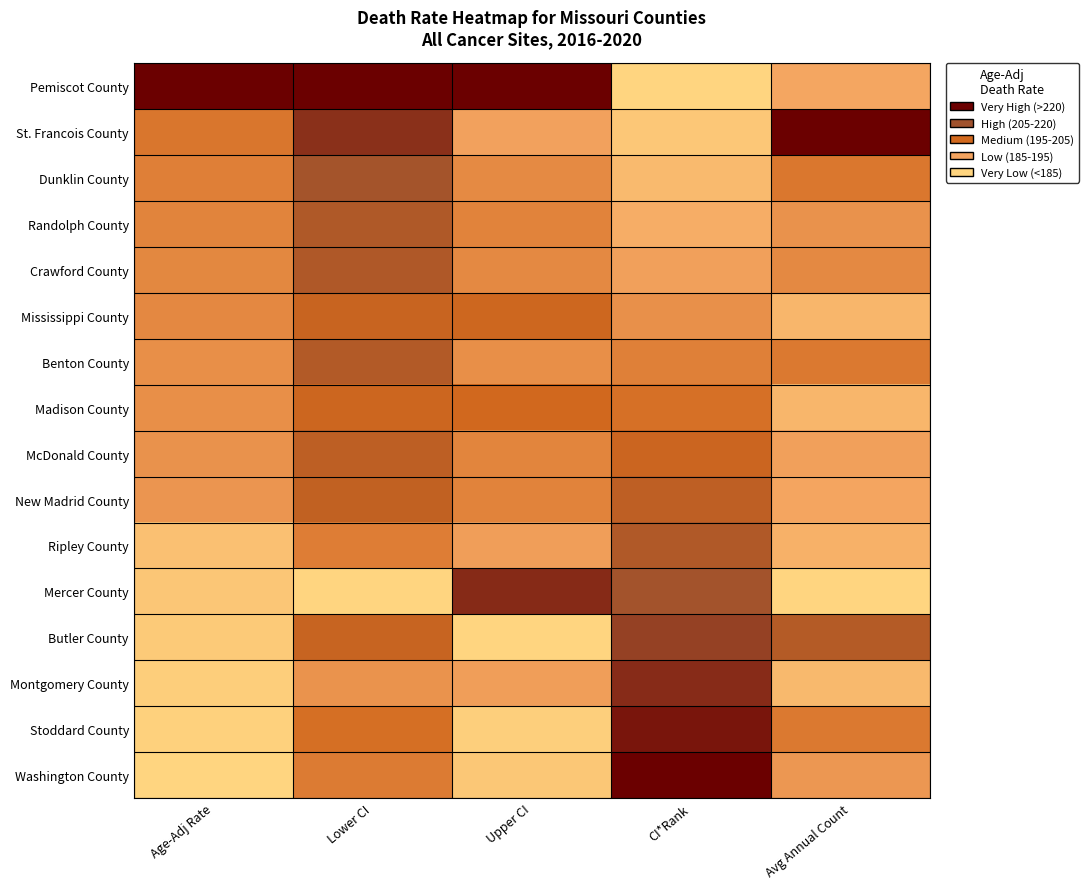

Reading left to right, extract all data points from this chart.

Pemiscot County: Age-Adj Rate=1.0	Lower CI=1.0	Upper CI=1.0	CI*Rank=0.0	Avg Annual Count=0.2
St. Francois County: Age-Adj Rate=0.4	Lower CI=0.9	Upper CI=0.3	CI*Rank=0.1	Avg Annual Count=1.0
Dunklin County: Age-Adj Rate=0.4	Lower CI=0.7	Upper CI=0.4	CI*Rank=0.1	Avg Annual Count=0.4
Randolph County: Age-Adj Rate=0.4	Lower CI=0.7	Upper CI=0.4	CI*Rank=0.2	Avg Annual Count=0.3
Crawford County: Age-Adj Rate=0.4	Lower CI=0.7	Upper CI=0.4	CI*Rank=0.3	Avg Annual Count=0.4
Mississippi County: Age-Adj Rate=0.4	Lower CI=0.5	Upper CI=0.5	CI*Rank=0.3	Avg Annual Count=0.2
Benton County: Age-Adj Rate=0.3	Lower CI=0.7	Upper CI=0.3	CI*Rank=0.4	Avg Annual Count=0.4
Madison County: Age-Adj Rate=0.3	Lower CI=0.5	Upper CI=0.5	CI*Rank=0.5	Avg Annual Count=0.2
McDonald County: Age-Adj Rate=0.3	Lower CI=0.6	Upper CI=0.4	CI*Rank=0.5	Avg Annual Count=0.3
New Madrid County: Age-Adj Rate=0.3	Lower CI=0.6	Upper CI=0.4	CI*Rank=0.6	Avg Annual Count=0.2
Ripley County: Age-Adj Rate=0.1	Lower CI=0.4	Upper CI=0.3	CI*Rank=0.7	Avg Annual Count=0.2
Mercer County: Age-Adj Rate=0.1	Lower CI=0.0	Upper CI=0.9	CI*Rank=0.7	Avg Annual Count=0.0
Butler County: Age-Adj Rate=0.1	Lower CI=0.6	Upper CI=0.0	CI*Rank=0.8	Avg Annual Count=0.6
Montgomery County: Age-Adj Rate=0.0	Lower CI=0.3	Upper CI=0.3	CI*Rank=0.9	Avg Annual Count=0.1
Stoddard County: Age-Adj Rate=0.0	Lower CI=0.5	Upper CI=0.0	CI*Rank=0.9	Avg Annual Count=0.4
Washington County: Age-Adj Rate=0.0	Lower CI=0.4	Upper CI=0.1	CI*Rank=1.0	Avg Annual Count=0.3